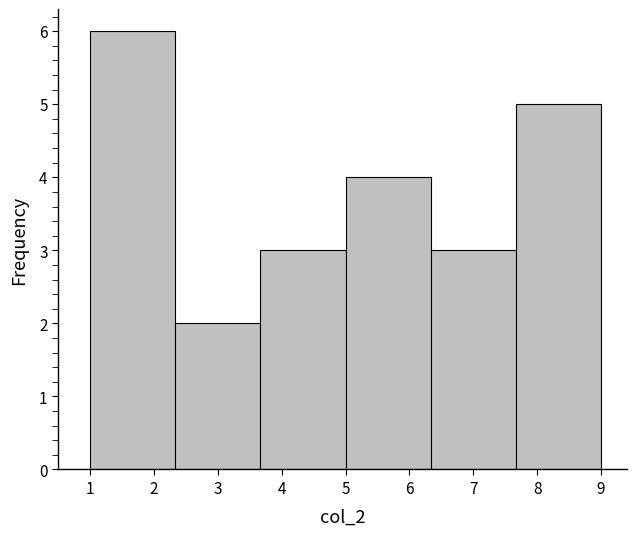

Reading left to right, transcribe this chart: for each bar, give the range it covers on the x-axis and its height. Neither the bar edges nor the heights are printed on the chart, so give them approximately, as read against the axes.

1.0 to 2.3: 6
2.3 to 3.7: 2
3.7 to 5.0: 3
5.0 to 6.3: 4
6.3 to 7.7: 3
7.7 to 9.0: 5